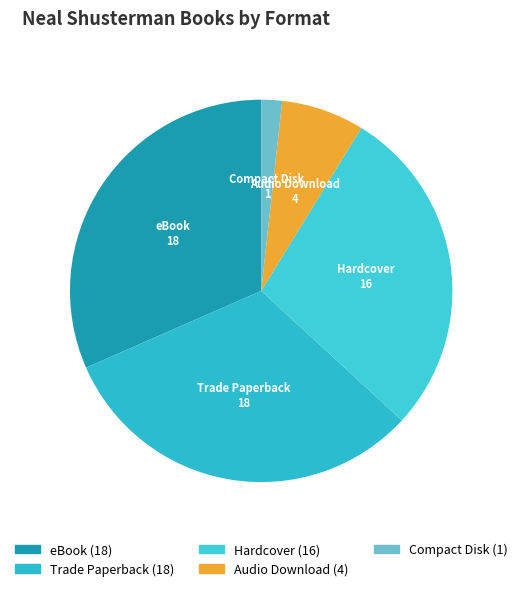

Is Trade Paperback the majority of the pie?

No